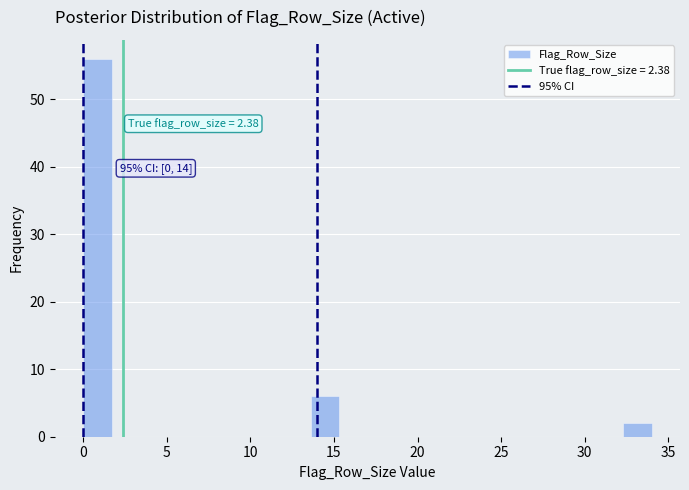

Read against the x-axis, roughly where is the centre of the tallest bar?

1.0